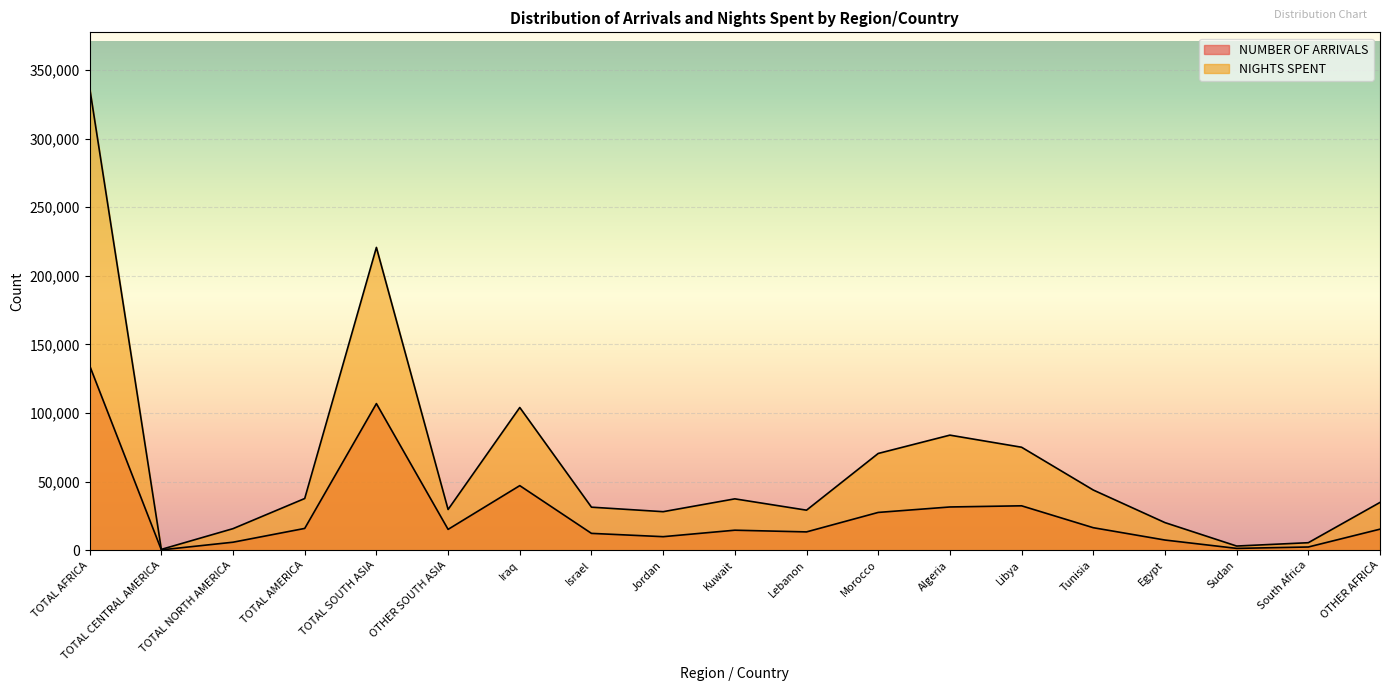

How many values in the NUMBER OF ARRIVALS series are below 15212?

9